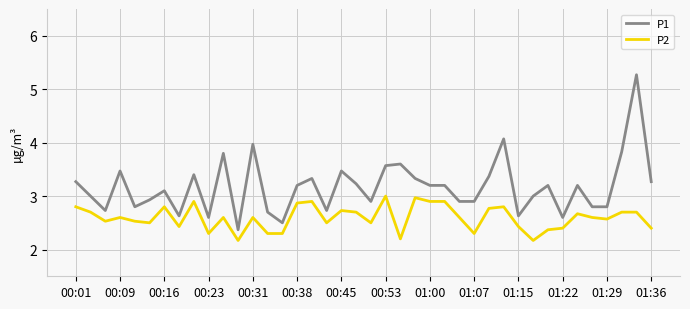

What is the smallest value displayed?

2.2